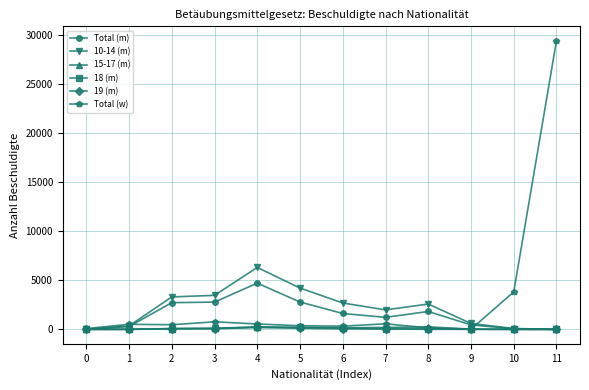

What is the difference between the maximum and second lowest values in the Total (w) series?

29336